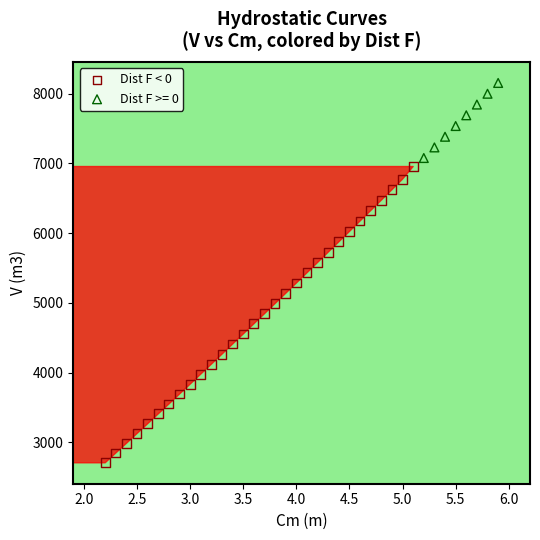

Which series has the largest Y range (max minus min)?

Dist F < 0